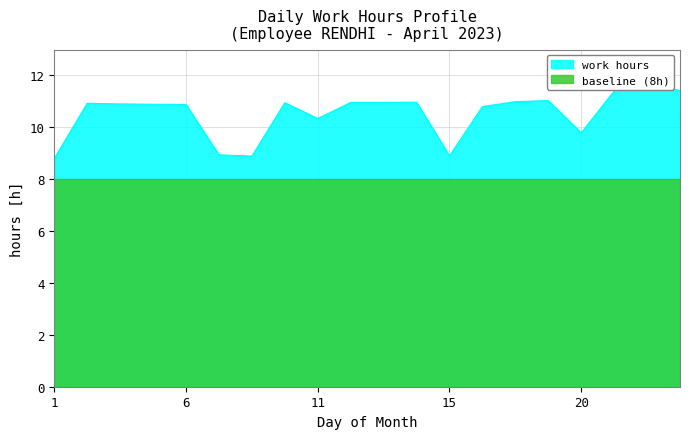

Which category has the highest value across all series?

26